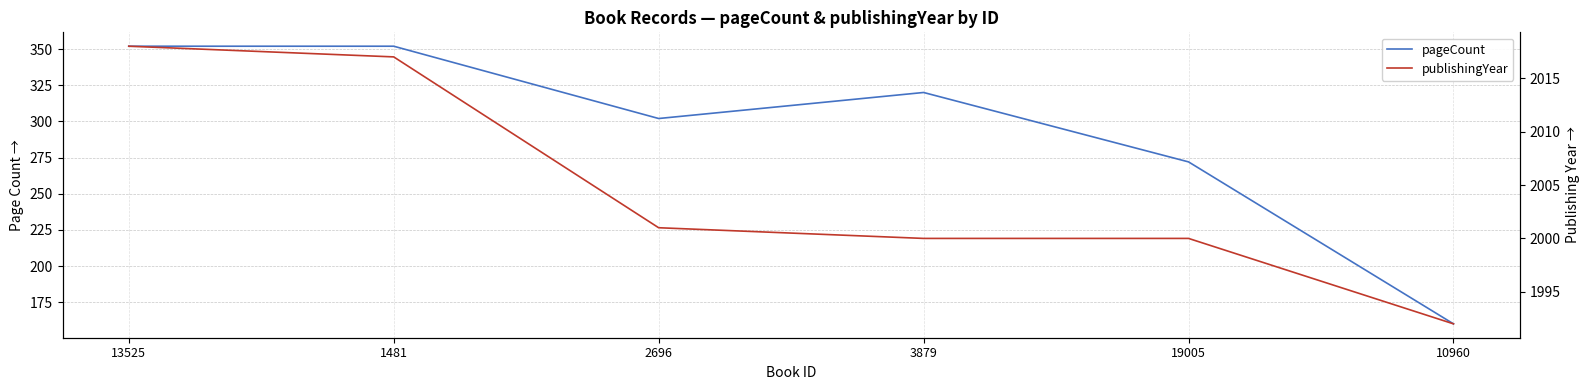

Rank the series at 1481 from highest to lowest value.

publishingYear, pageCount